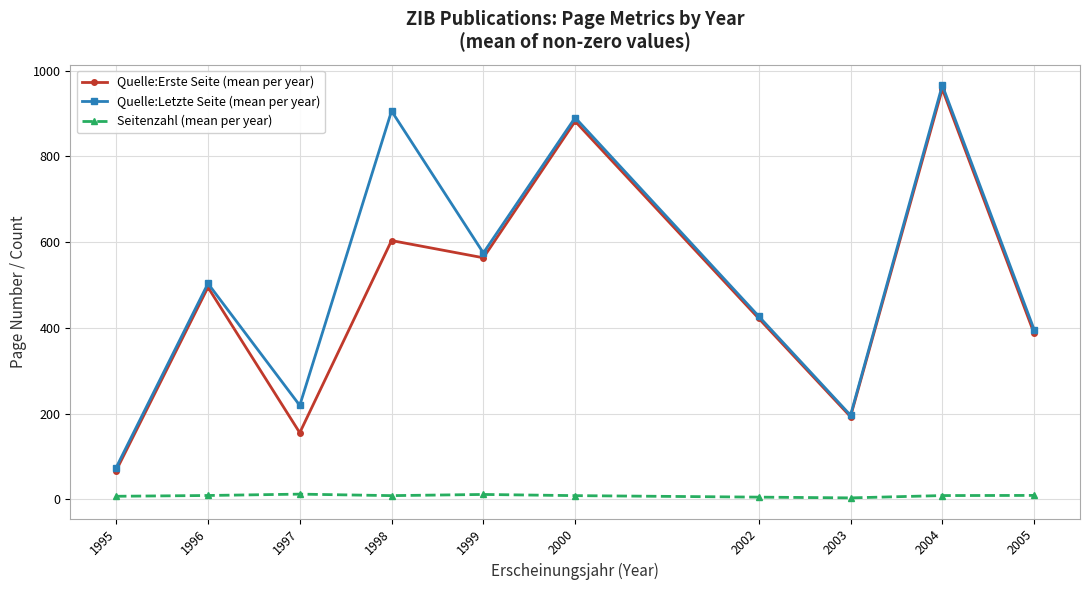

Where is Quelle:Erste Seite (mean per year) nearest to the value 512?

1996